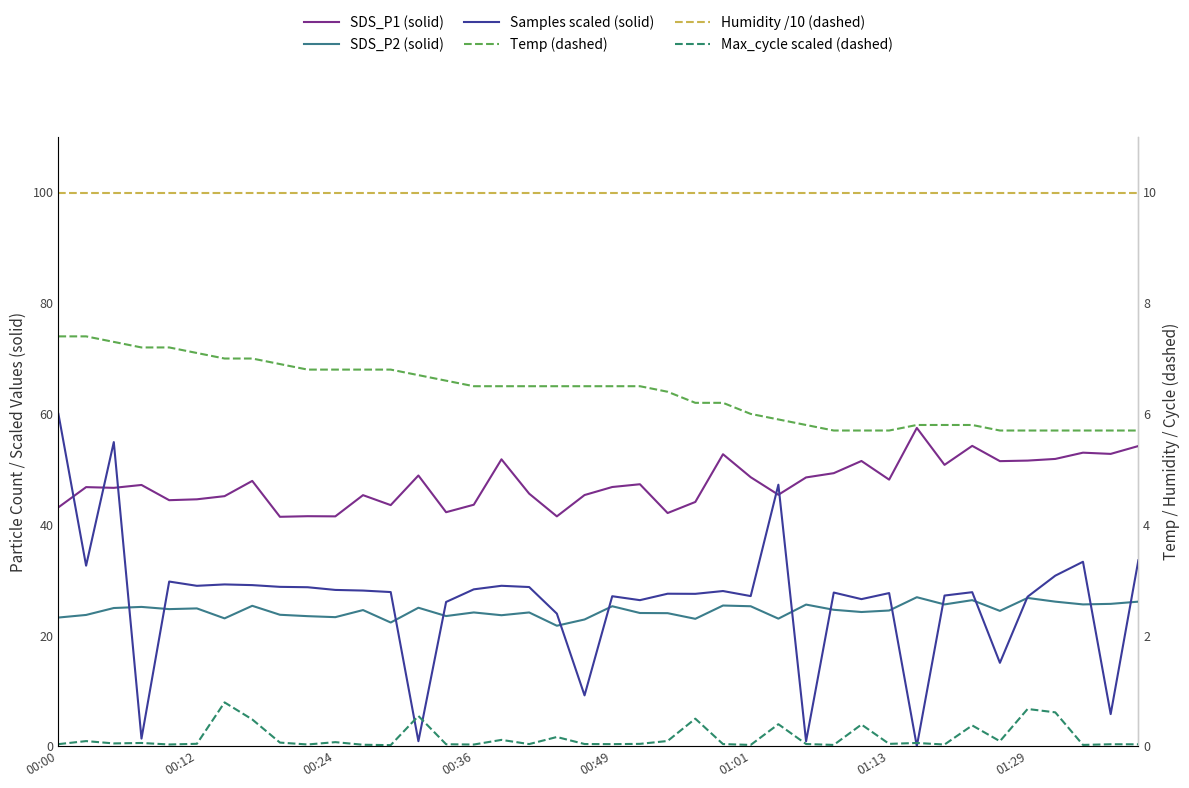

Which series has the largest total across all categories?

SDS_P1 (solid)